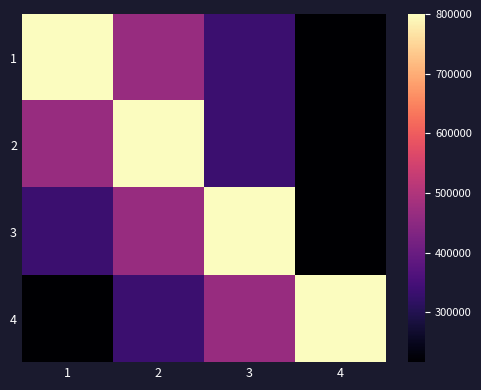

How many categories are shown in the chart?

4